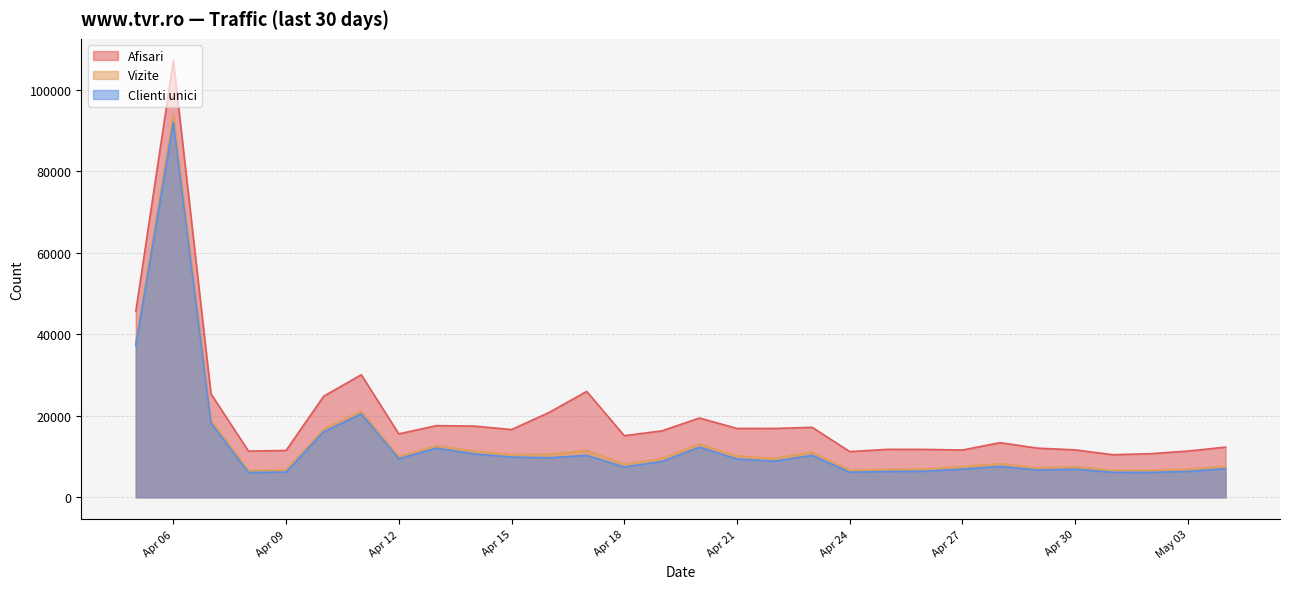

What is the total value across all series at 2024.4.23?

38506